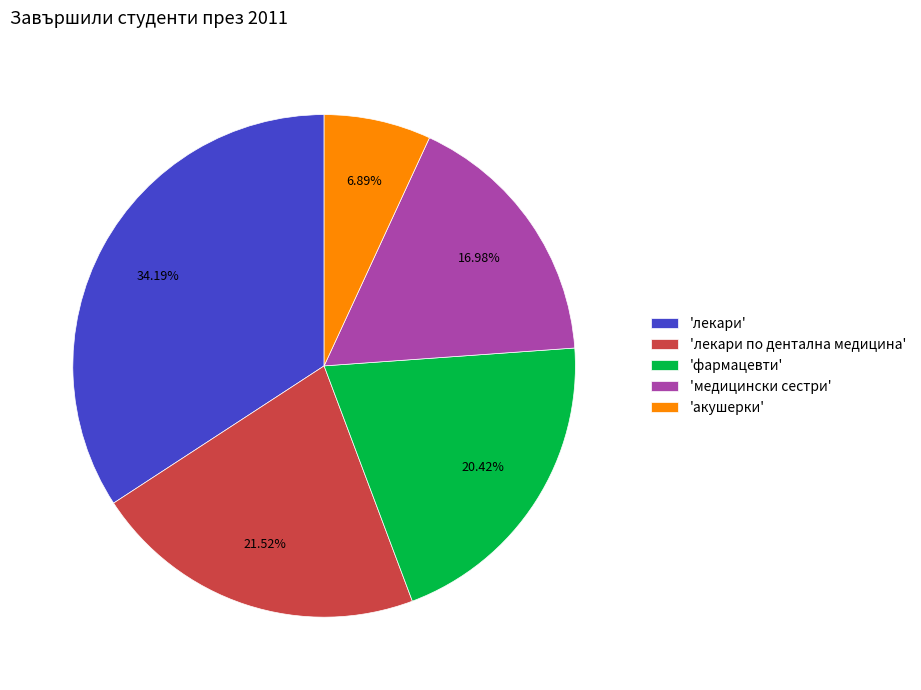

Does 'лекари' represent more than half of the total?

No